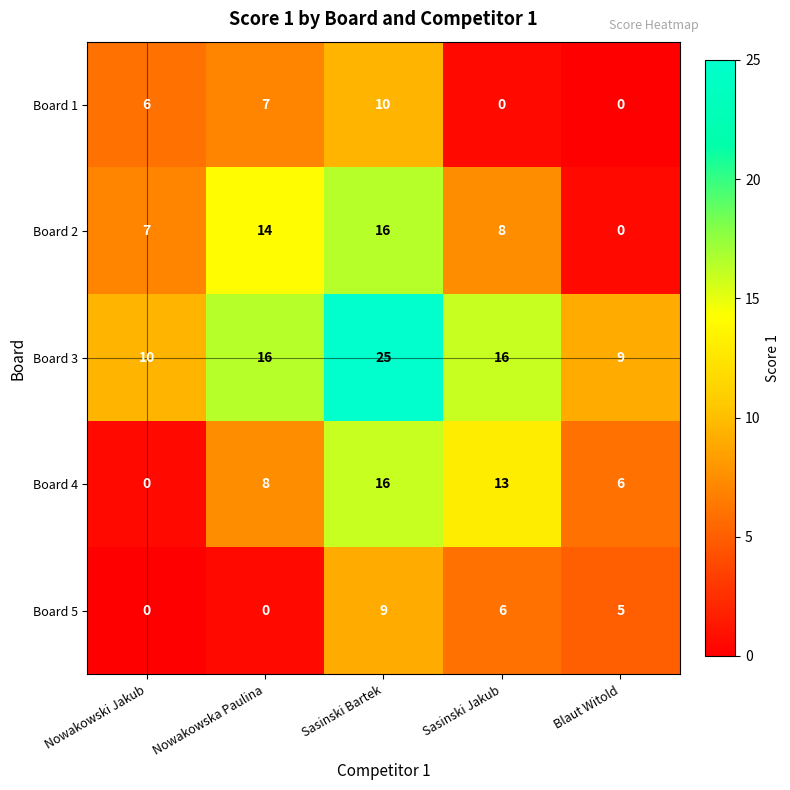

Count the Board 5 values in the range 0 to 6.

4